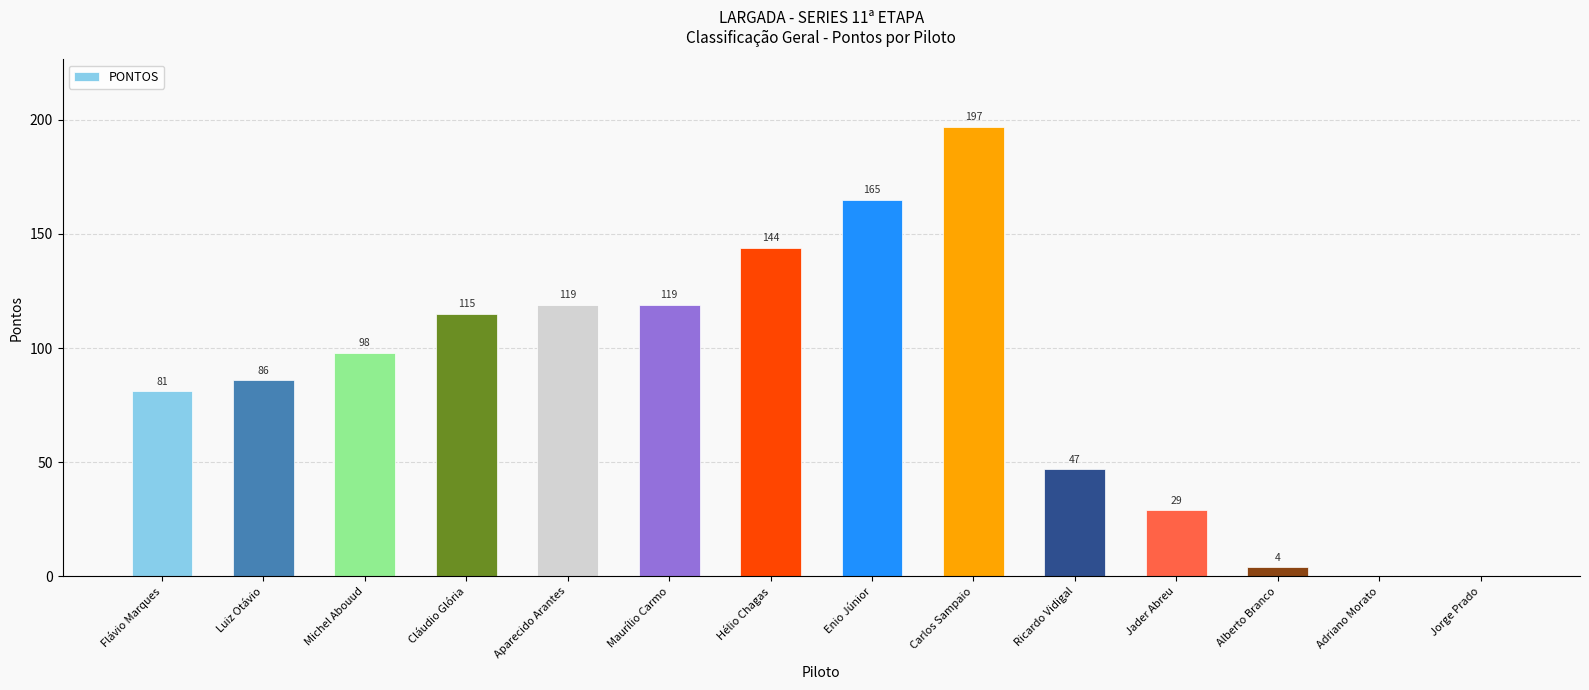

At which label is the value closest to 98?

Michel Abouud